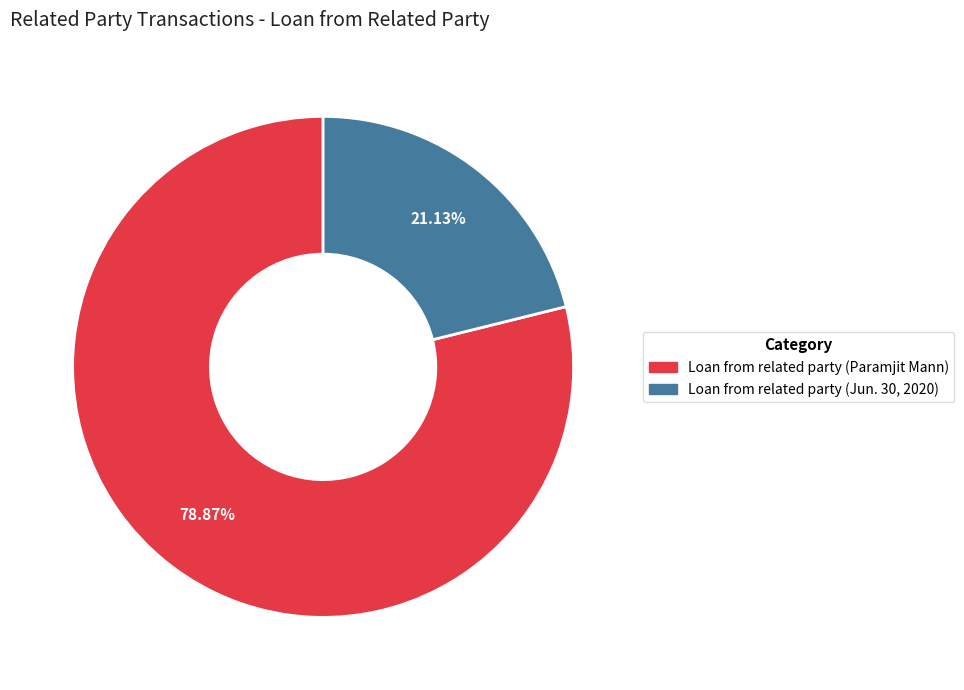

What percentage is the Loan from related party (Paramjit Mann) slice, to the nearest percent?

79%